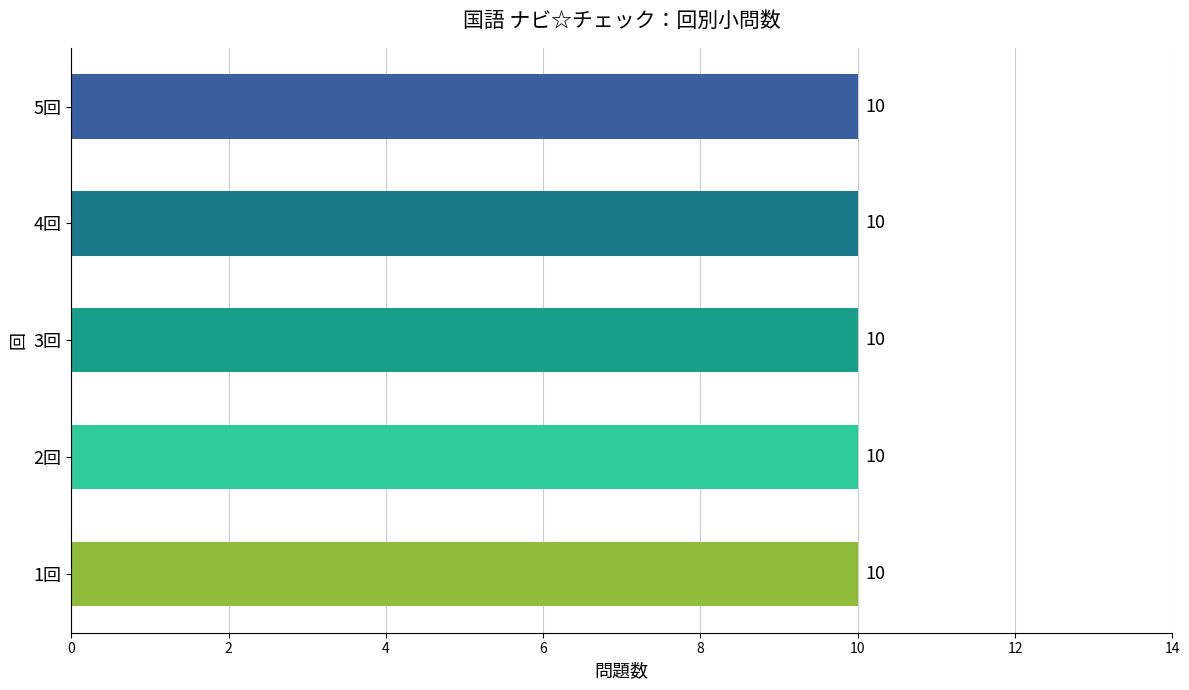

List the labels in order of 小問数 value, smallest first.

1回, 2回, 3回, 4回, 5回